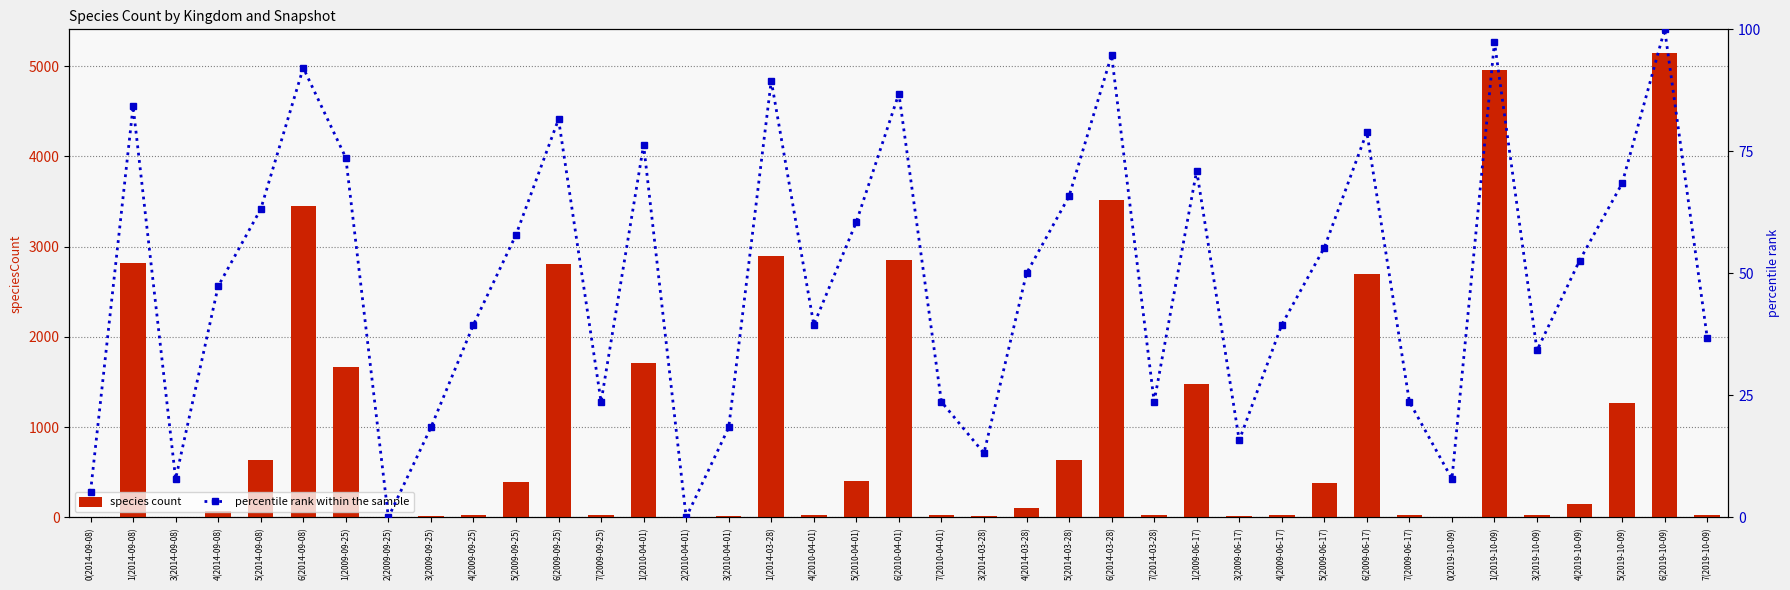

Rank the series by their maximum value, from lowest to highest.

percentile rank within the sample, species count